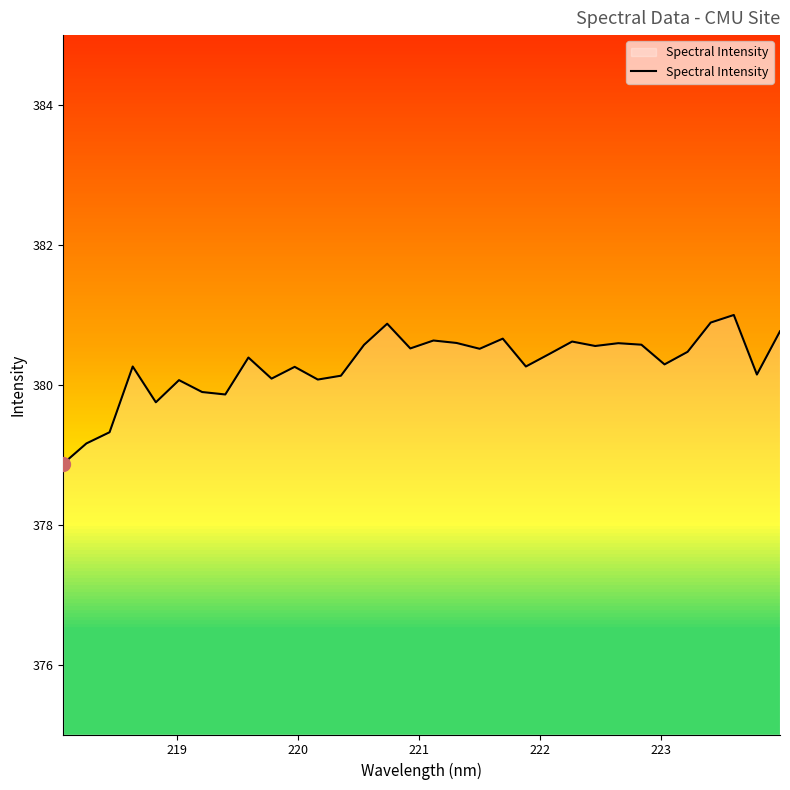

What is the difference between the maximum and minimum values?

2.1